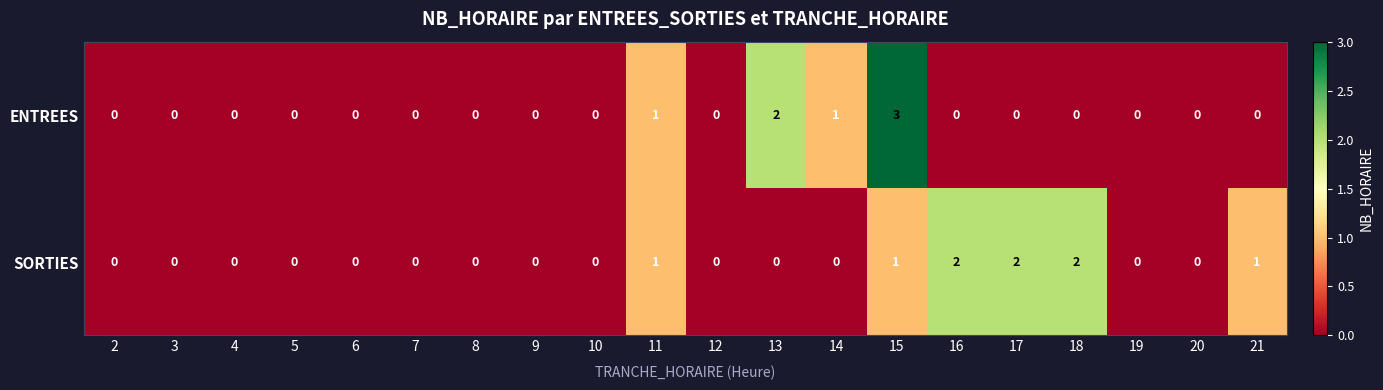

What is the sum of all SORTIES values?

9